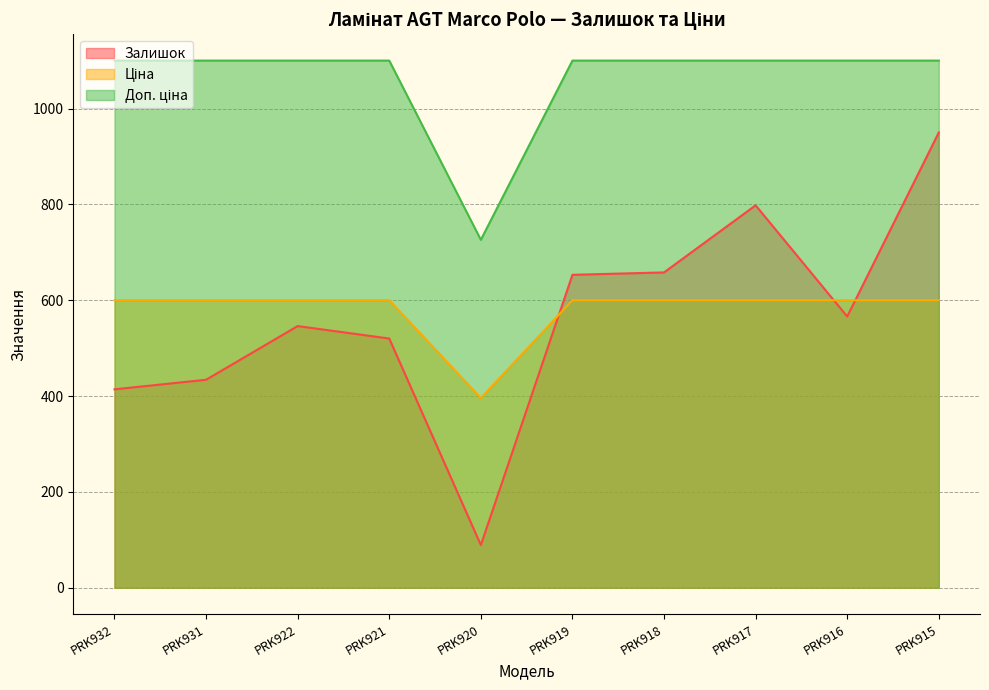

Which series has the largest total across all categories?

Доп. ціна